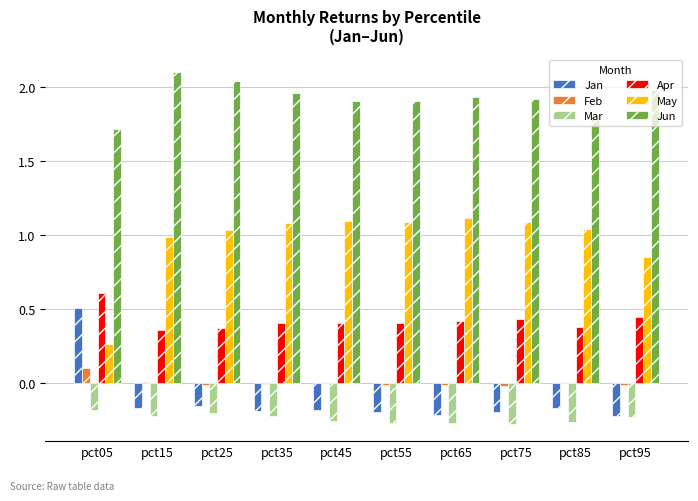

Count the number of categories in the chart.

10